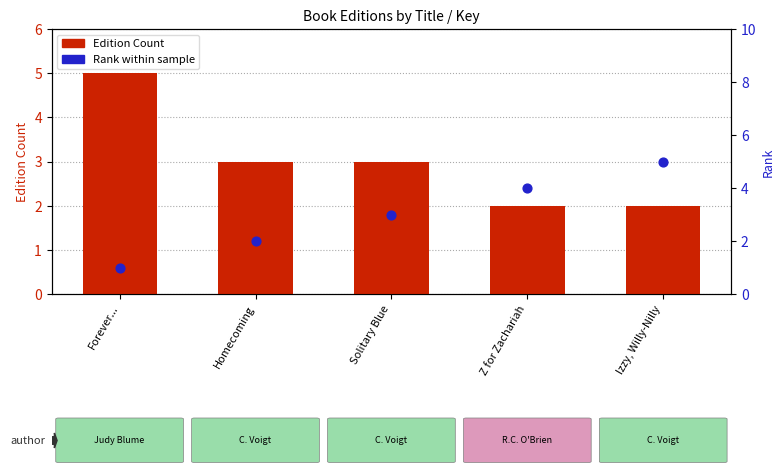

What is the total value across all series at Solitary Blue?

6